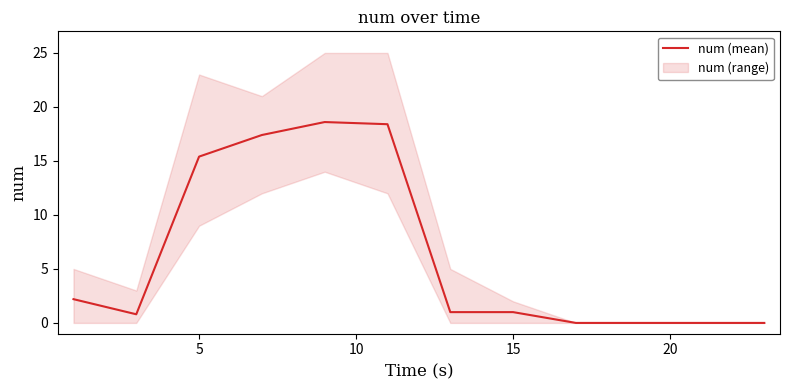

Which has a higher value, 7 or 5?

7